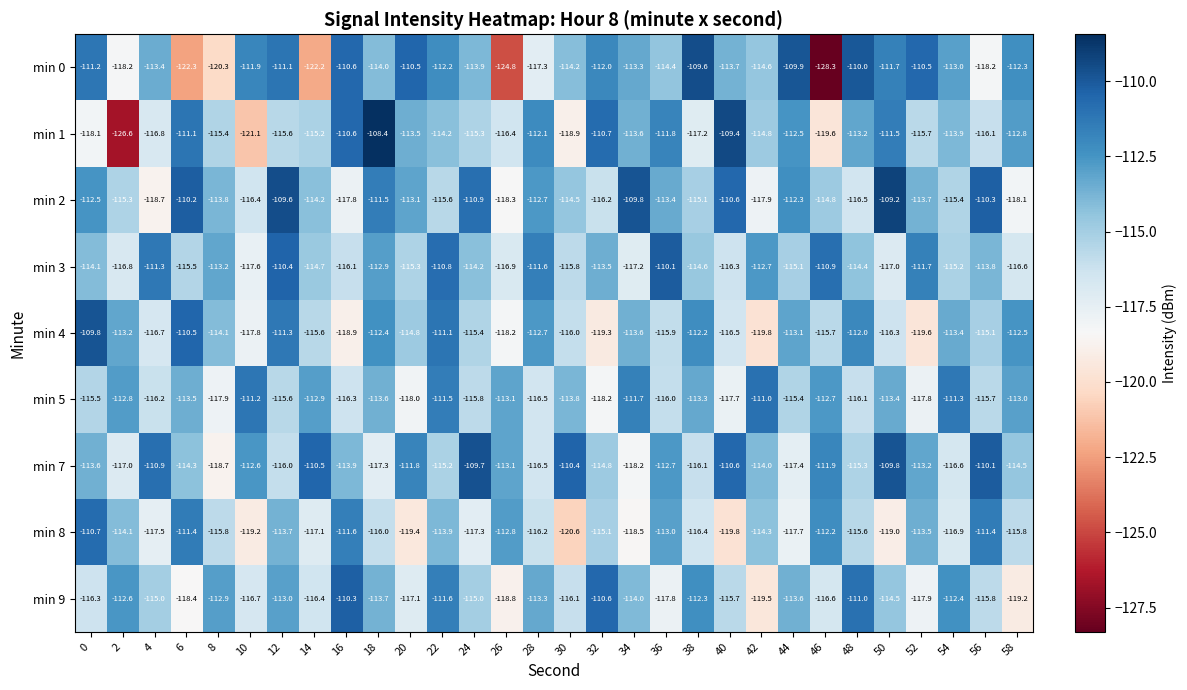

What is the average value of the min 1 series?

-114.7